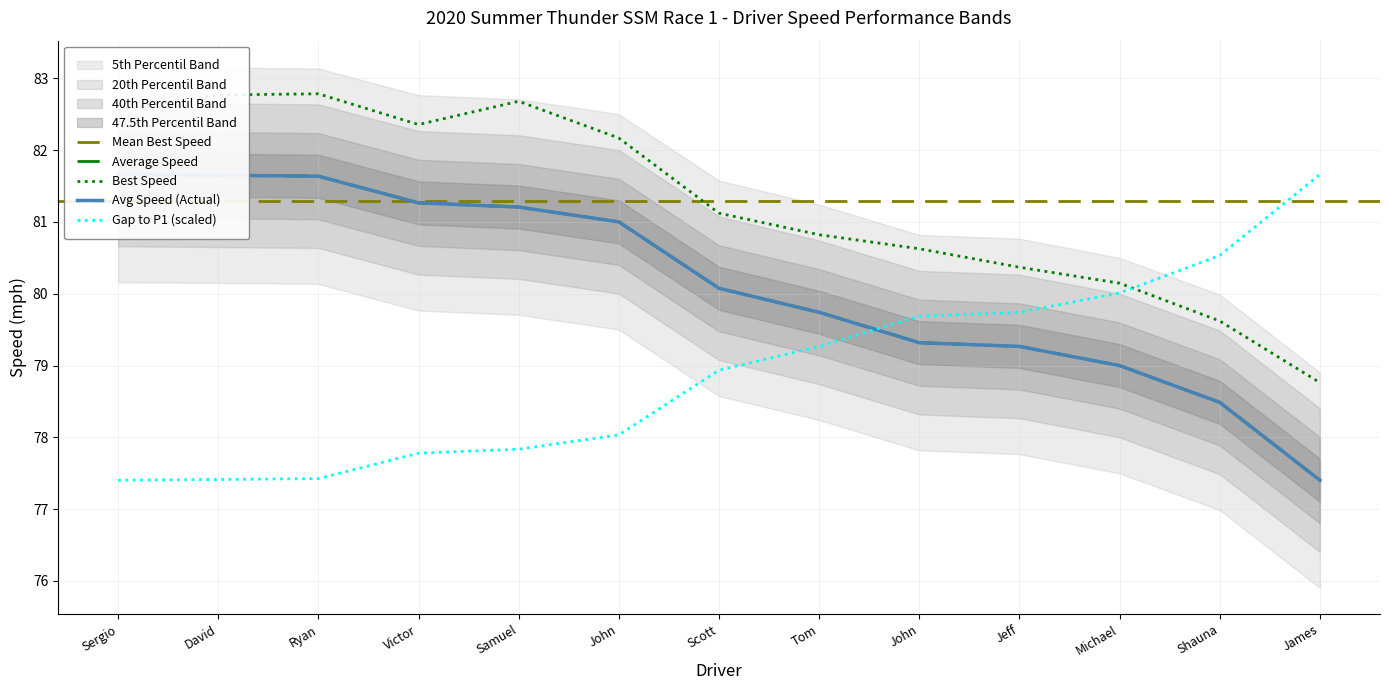

True or false: Best Speed and Best Lap time cross at least once.

False